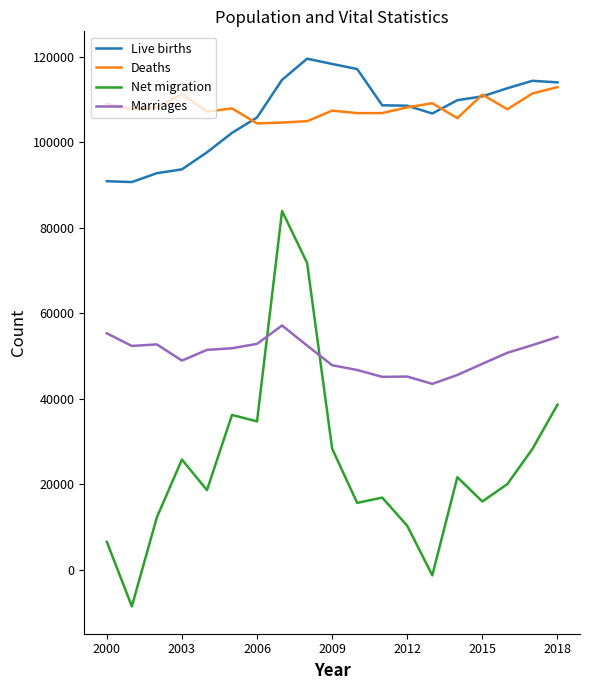

True or false: Net migration and Live births intersect in this chart.

False